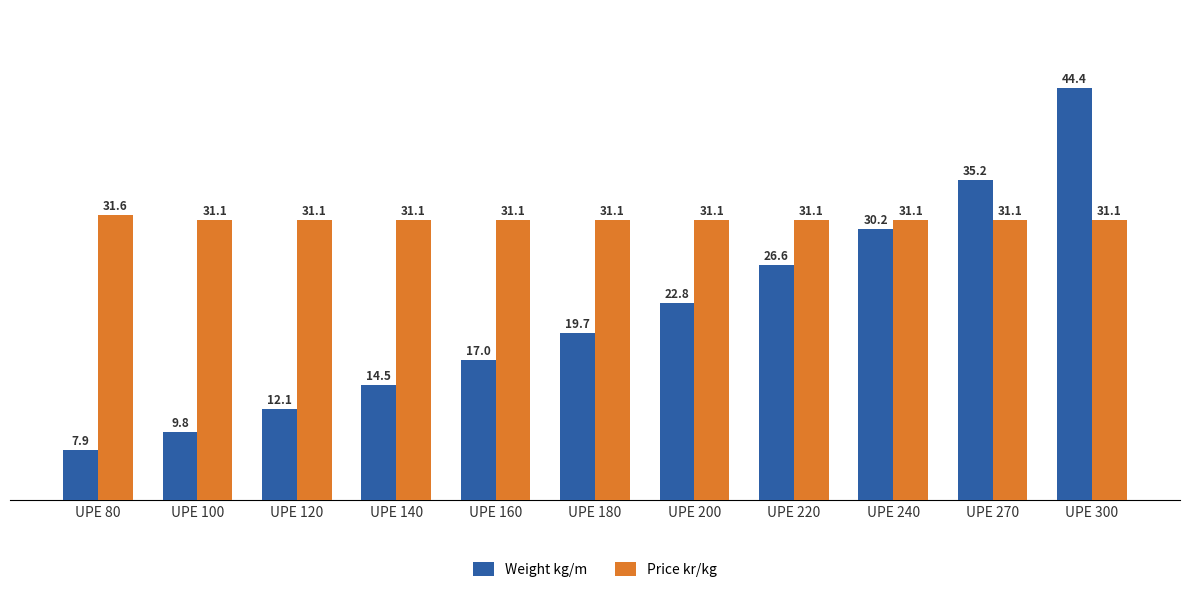

How many groups of bars are there?

11